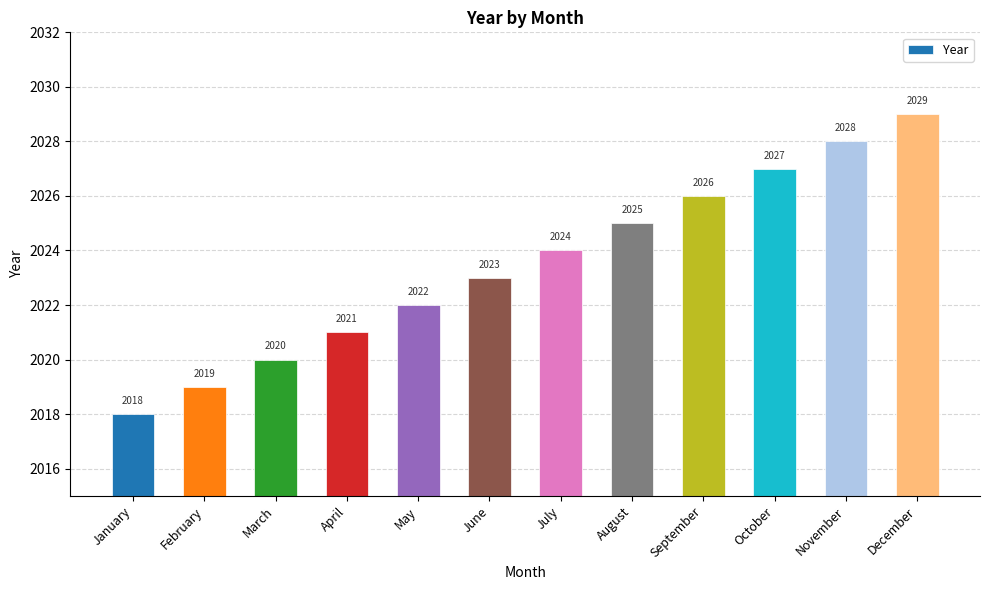

List the labels in order of value, smallest first.

January, February, March, April, May, June, July, August, September, October, November, December